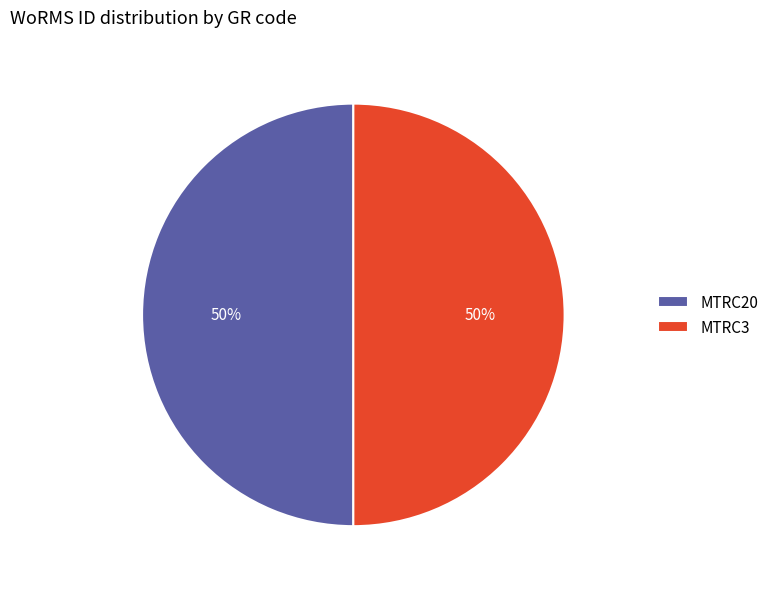

The MTRC20 slice represents 37% of the pie. True or false?

False